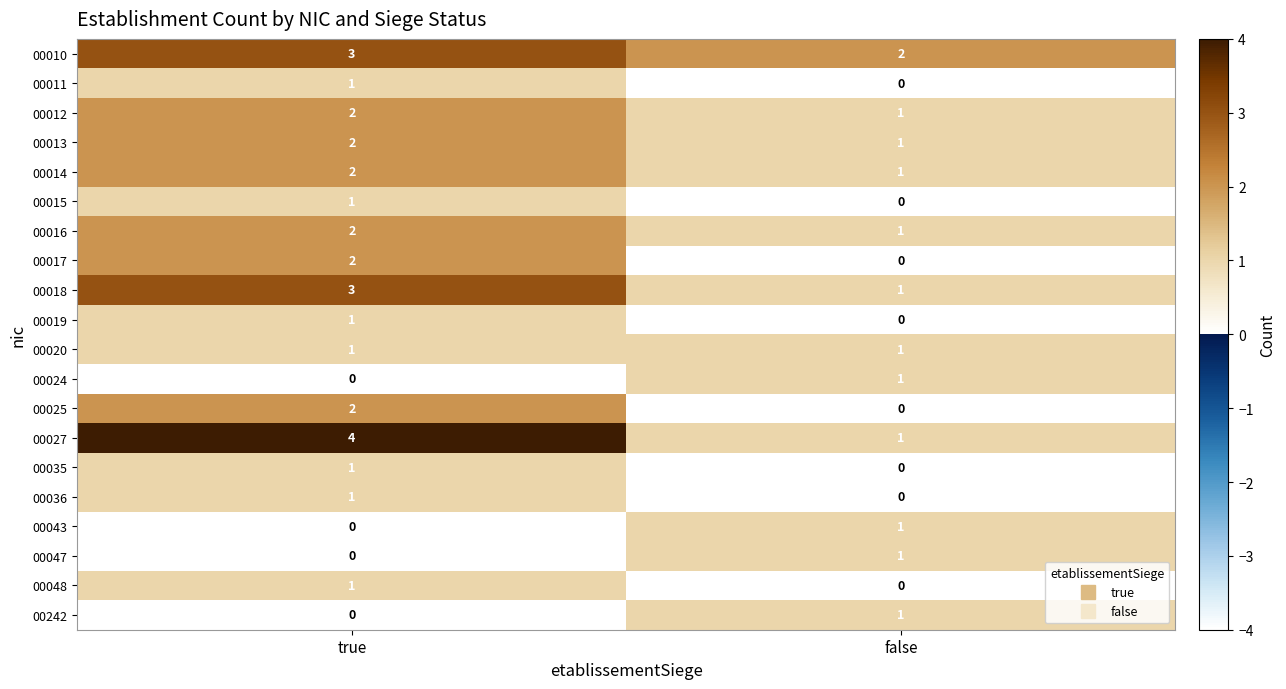

Which series has the largest range (max minus min)?

00027